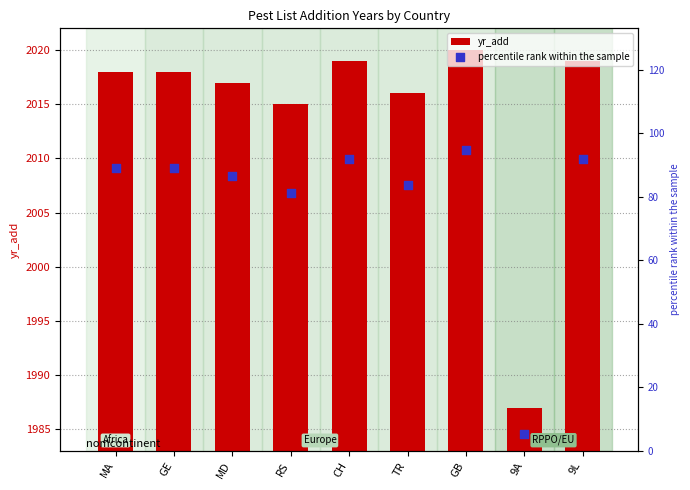

Which series reaches the maximum Y coordinate?

yr_add